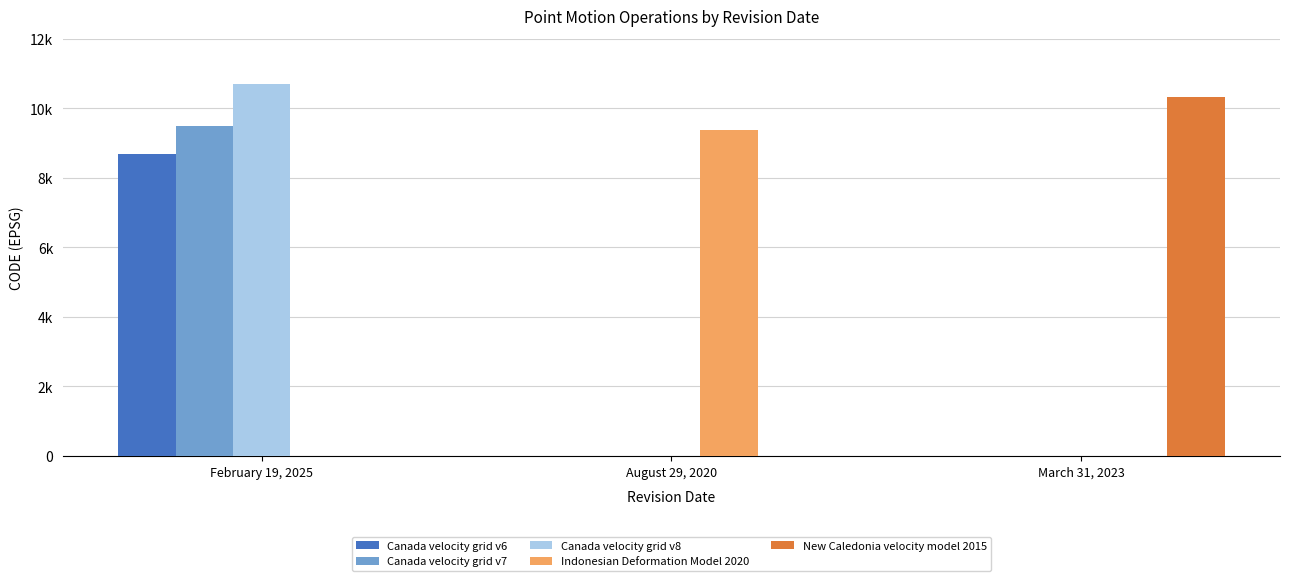

Does the chart contain stacked bars?

No